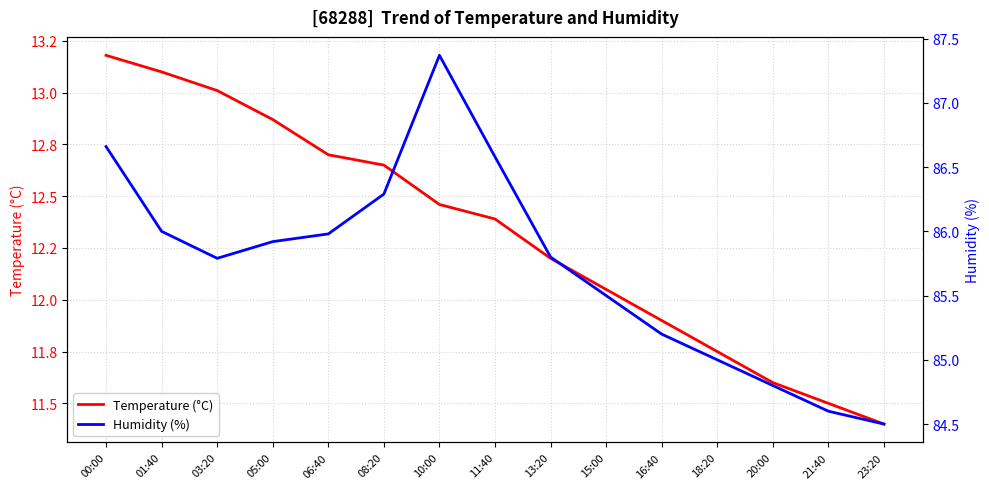

True or false: Humidity (%) and Temperature (°C) cross at least once.

False